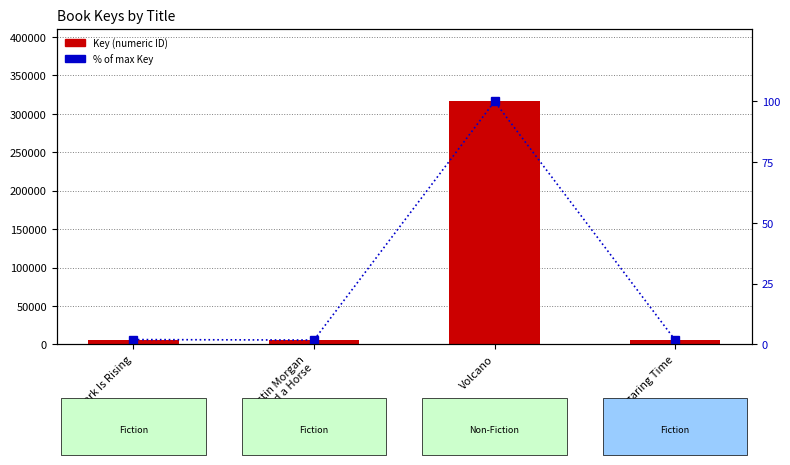

Which label corresponds to the largest value in the chart?

Volcano